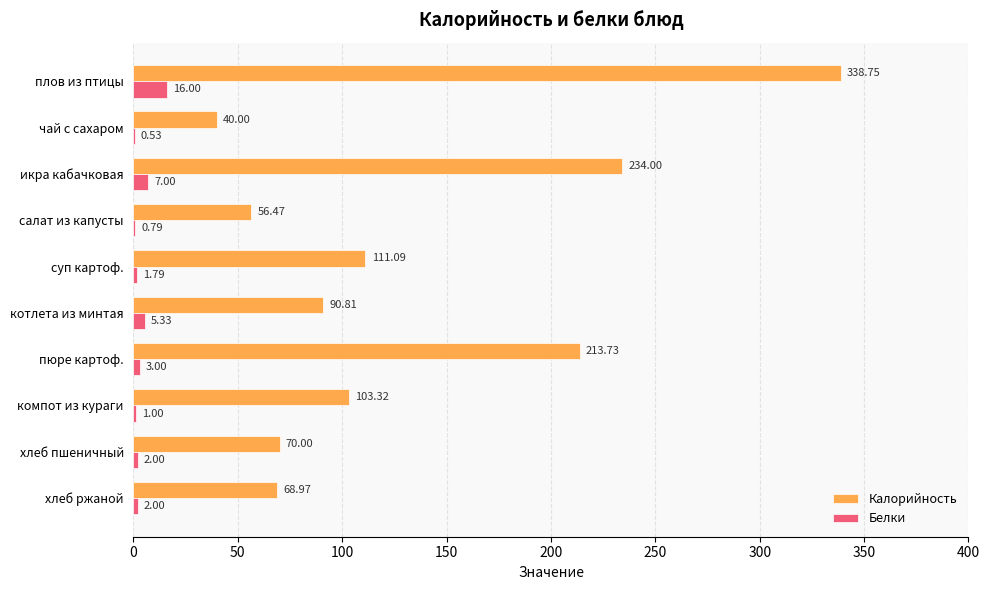

Which series changed the most between котлета из минтая and пюре картоф.?

Калорийность